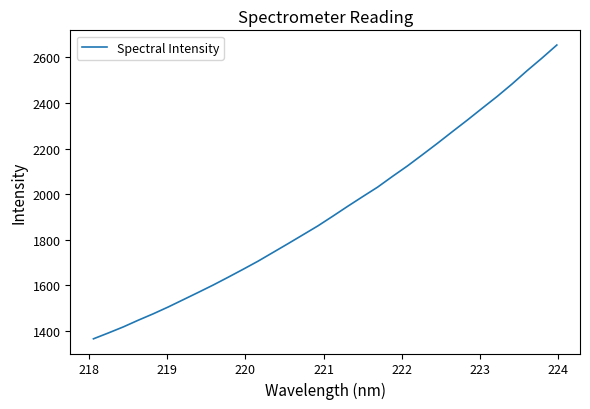

What is the minimum value shown in the chart?

1365.4